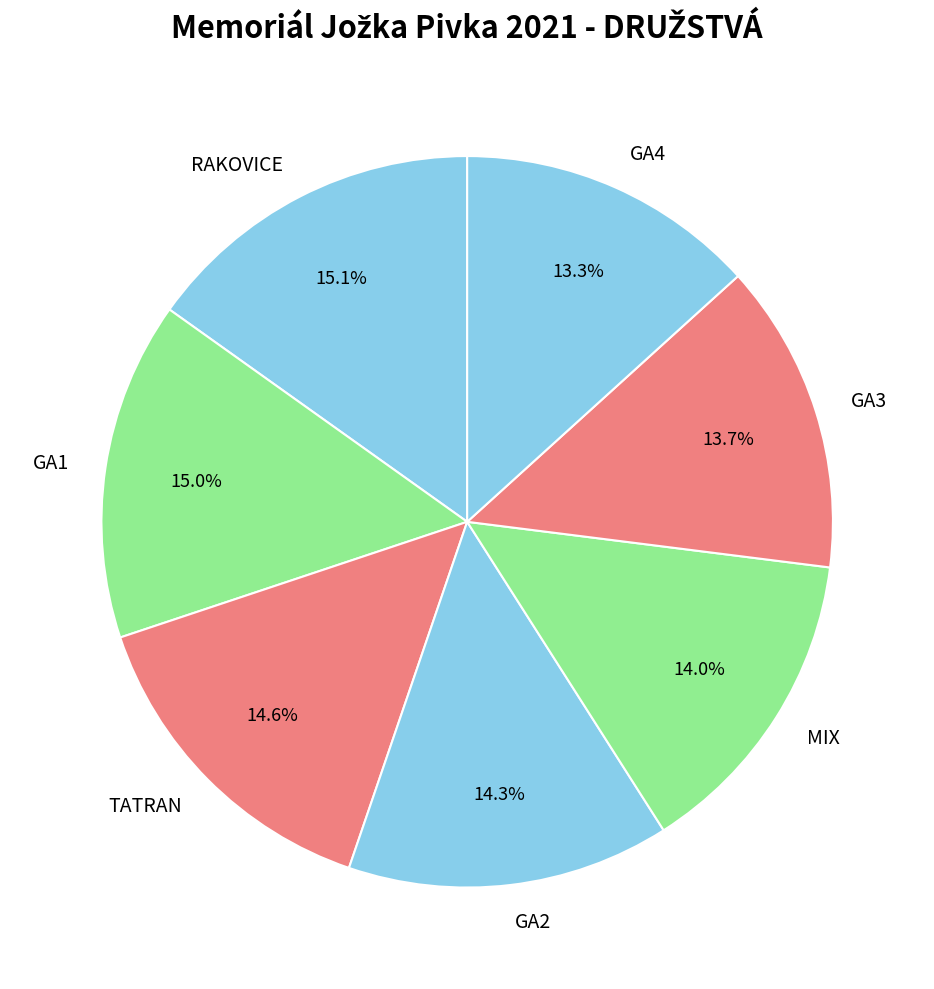

Does GA2 account for over 50% of the chart?

No